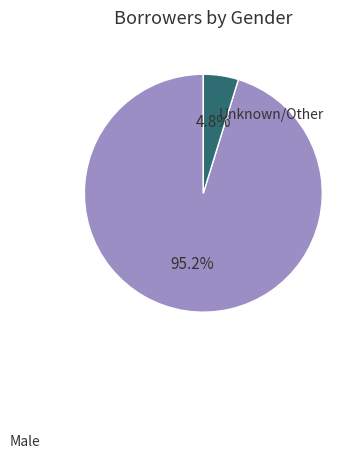

Is there any slice that represents more than half of the pie?

Yes